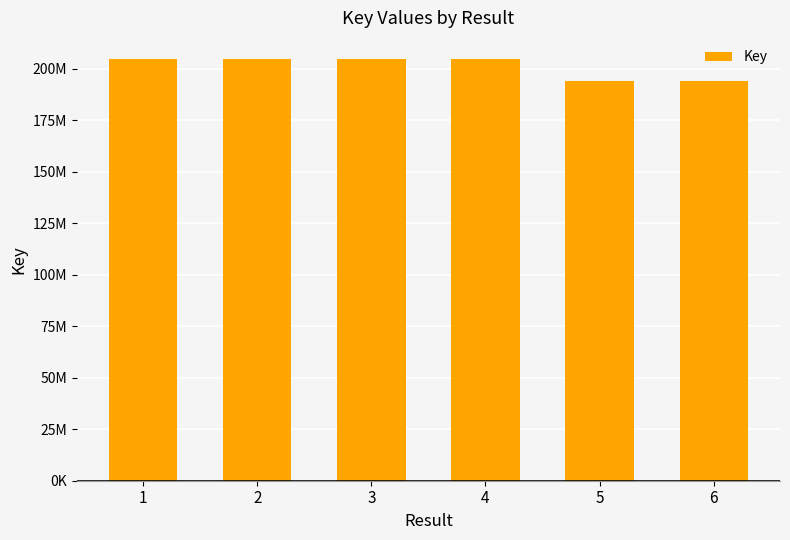

Reading left to right, transcribe all the data shown in this chart.

1=204797761	2=204797815	3=204797612	4=204797356	5=193878365	6=193879034